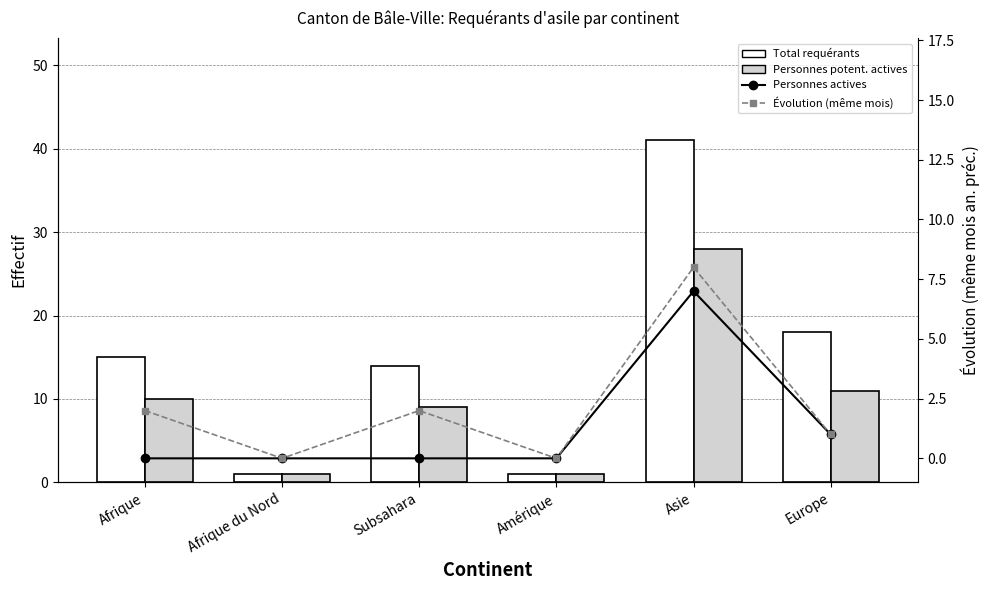

How many values in the Personnes potentiellement actives series are below 10?

3